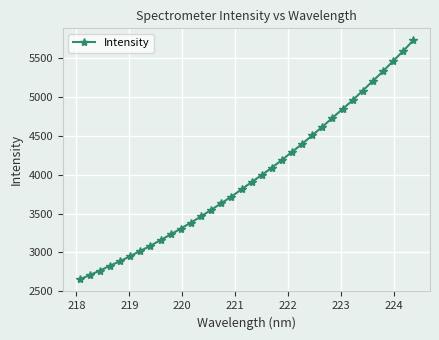

What is the value of the 26th point from the left?

4735.6